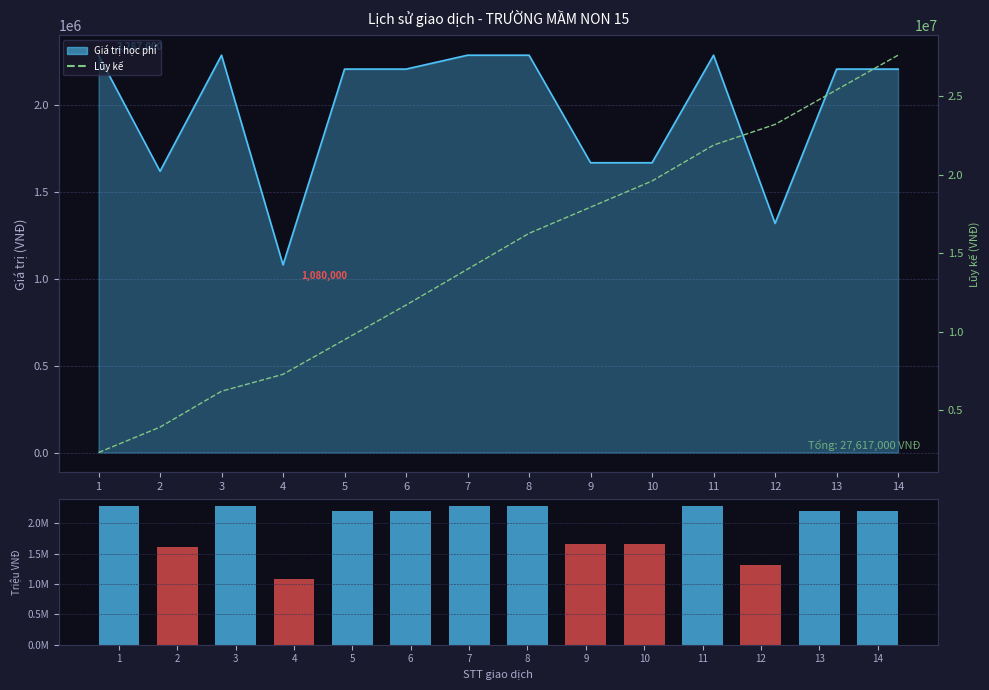

Which category has the highest value in the Lũy kế series?

14